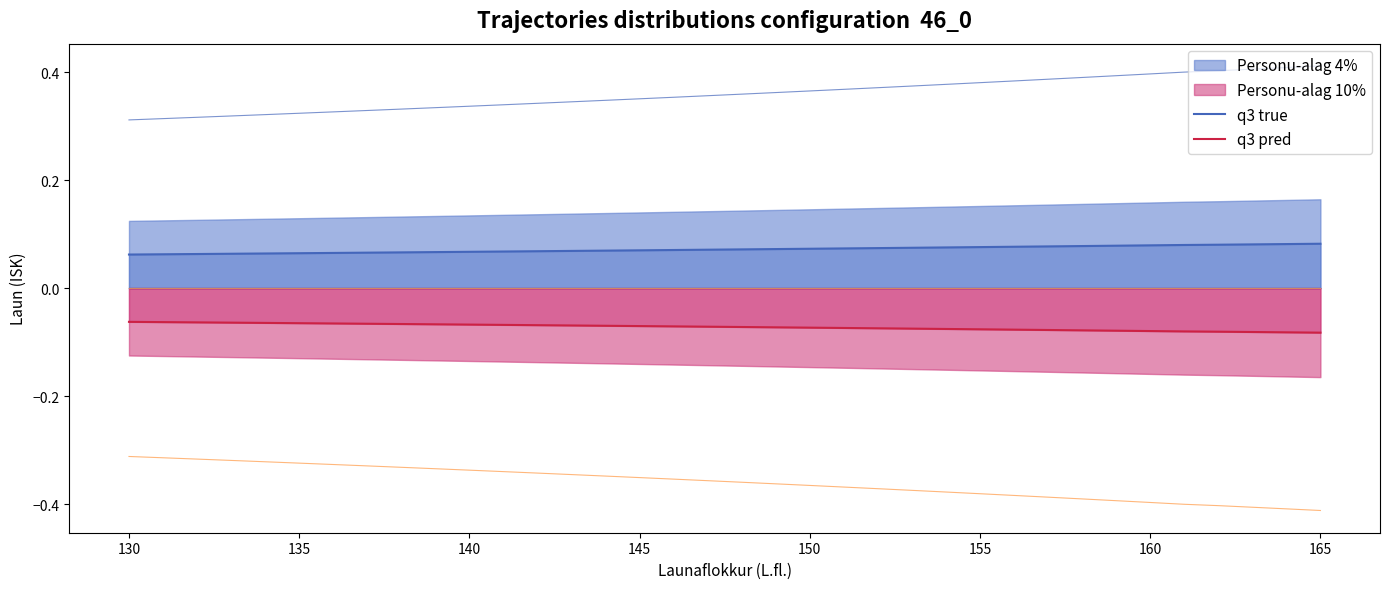

What is the smallest value displayed?

-0.1